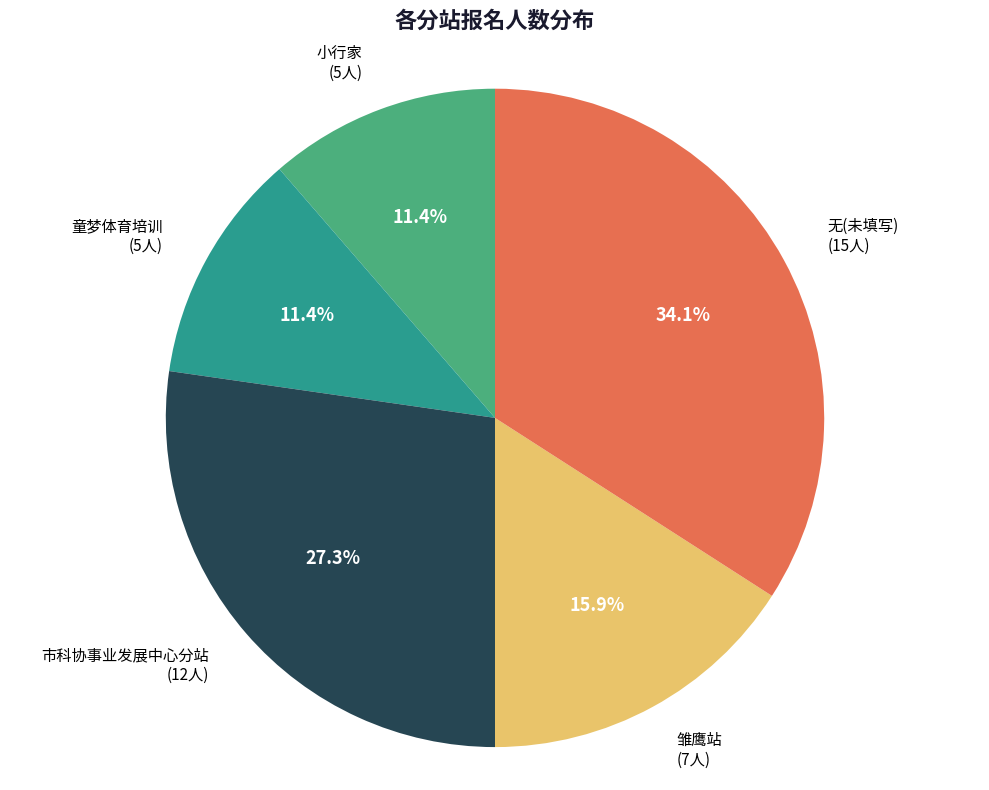

Is there any slice that represents more than half of the pie?

No